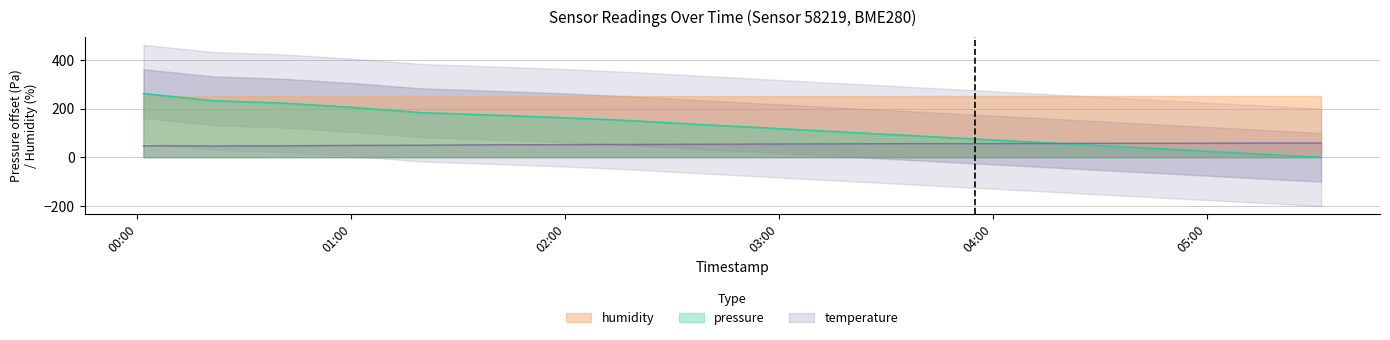

What is the minimum value for temperature?

46.4